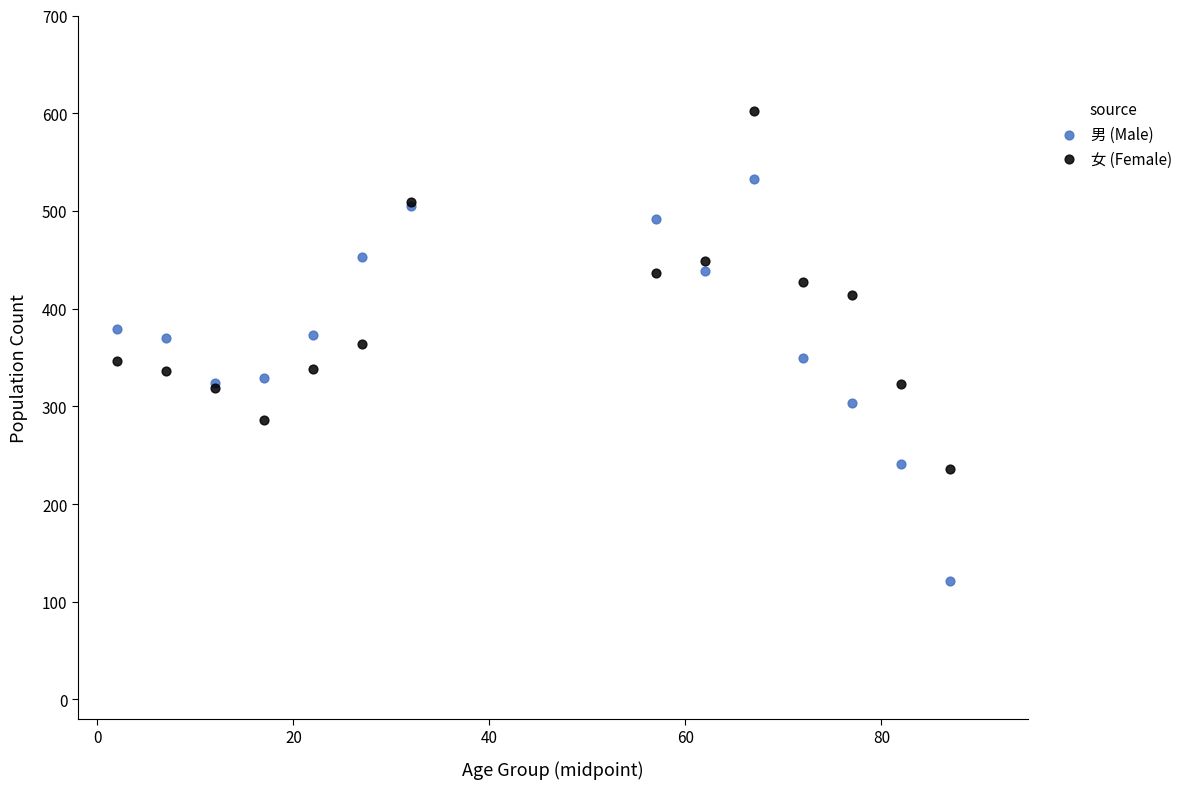

Which series contains the highest Y value?

女 (Female)